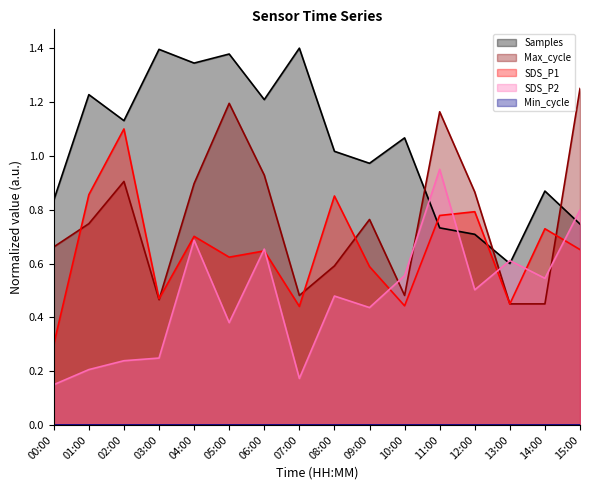

In Max_cycle, how many points are higher than both neighbors (excluding endpoints)?

4